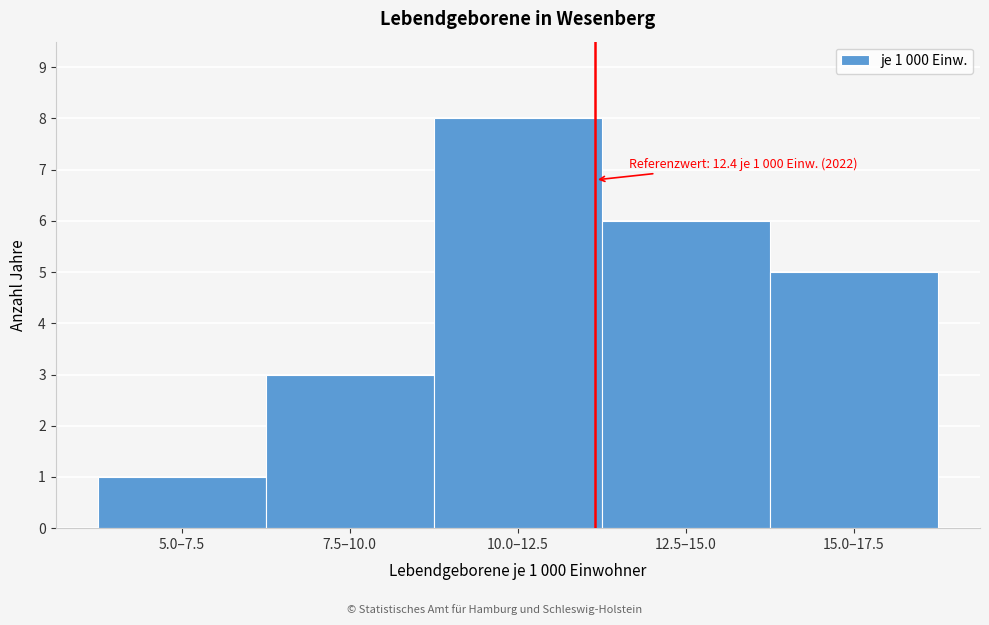

Reading left to right, list all the values displayed in this chart.

5.0–7.5=1	7.5–10.0=3	10.0–12.5=8	12.5–15.0=6	15.0–17.5=5